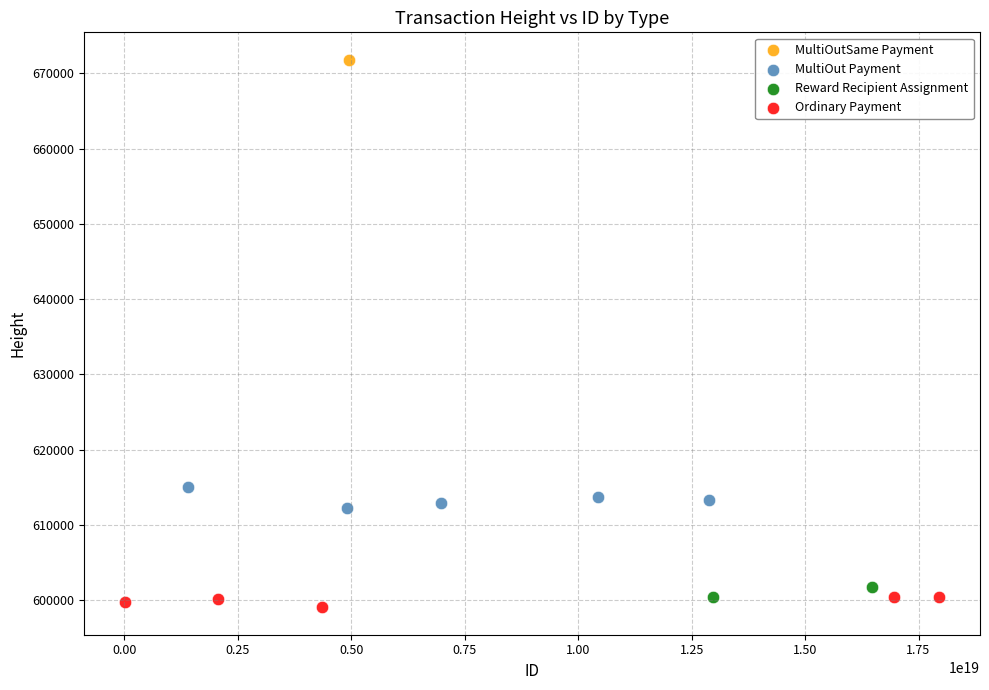

Which series contains the lowest Y value?

Ordinary Payment